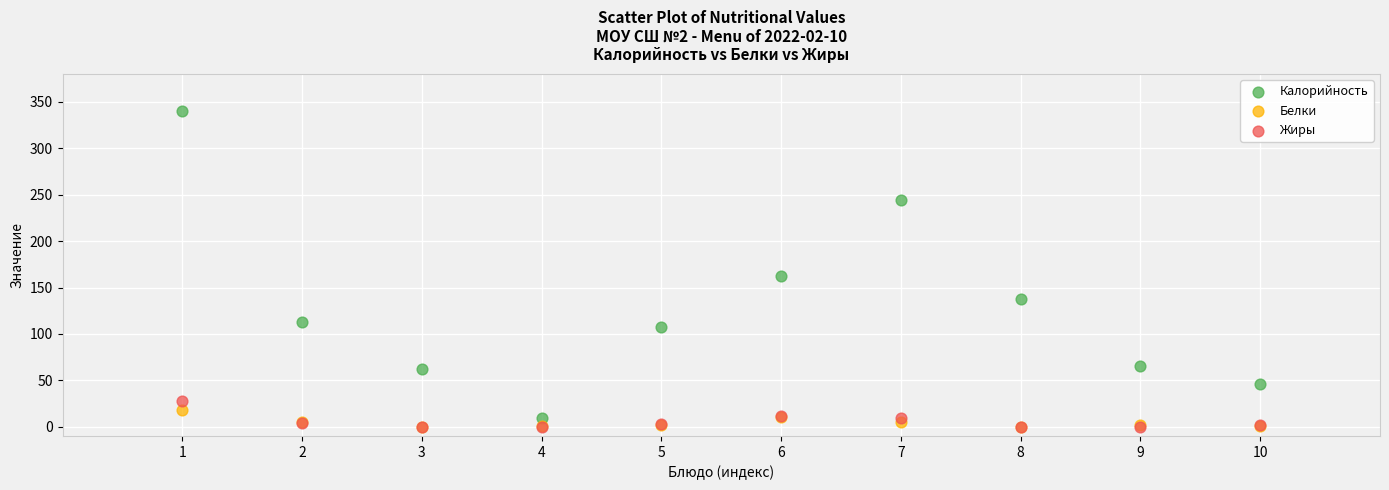

In the Калорийность series, what Y value is closest to 175?

162.8